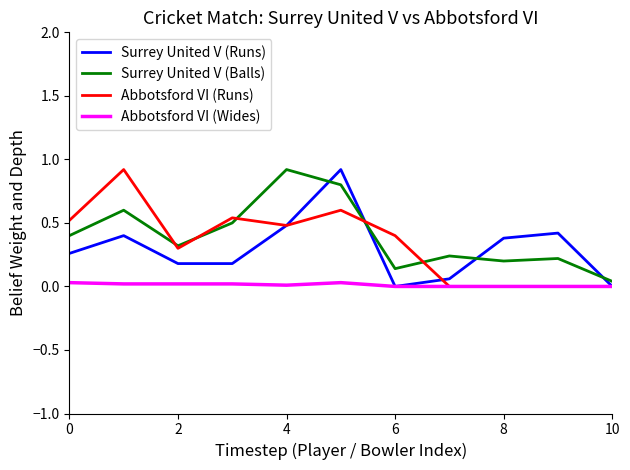

What is the difference between the maximum and second lowest values in the Surrey United V (Balls) series?

0.8